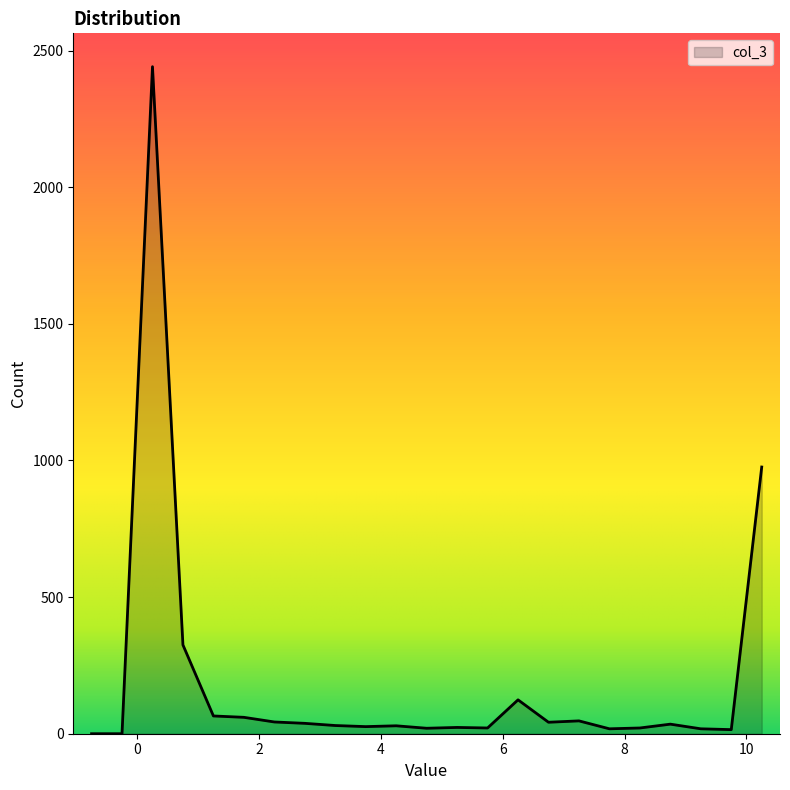

What is the difference between the maximum and minimum values?

2441